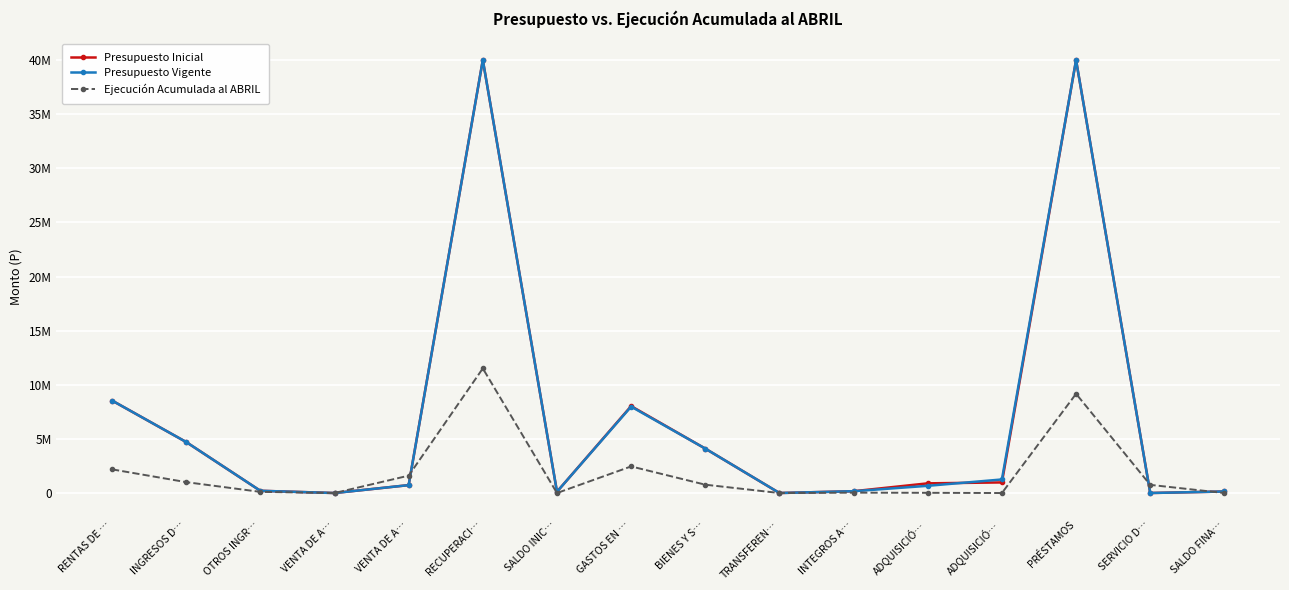

The Ejecución Acumulada al ABRIL series shows 9167433 at PRÉSTAMOS. True or false?

True